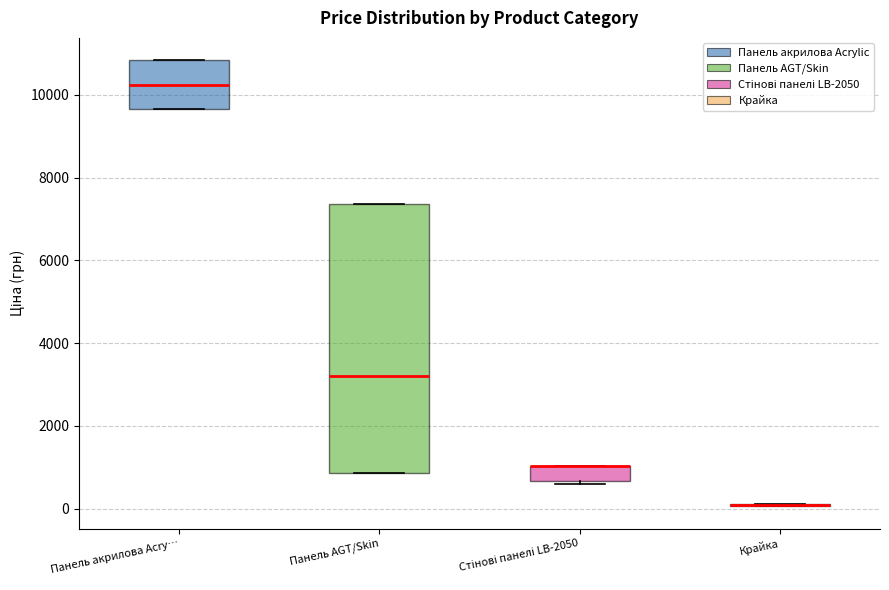

Reading left to right, transcribe this box plot: for each box, give where its median line is, the range the box spans, and where its two whiskers end, as read against the y-axis. The values are not printed on the chart, so give them approximately, as read against the axis.

Панель акрилова Acry…: median 10200, box 9600 to 10800, whiskers 9600 to 10800
Панель AGT/Skin: median 3200, box 800 to 7400, whiskers 800 to 7400
Стінові панелі LB-2050: median 1000 (drawn on the box's upper edge), box 600 to 1000, whiskers 600 (just below the box's lower edge) to 1000
Крайка: box collapsed to a line at 0, whiskers 0 to 200